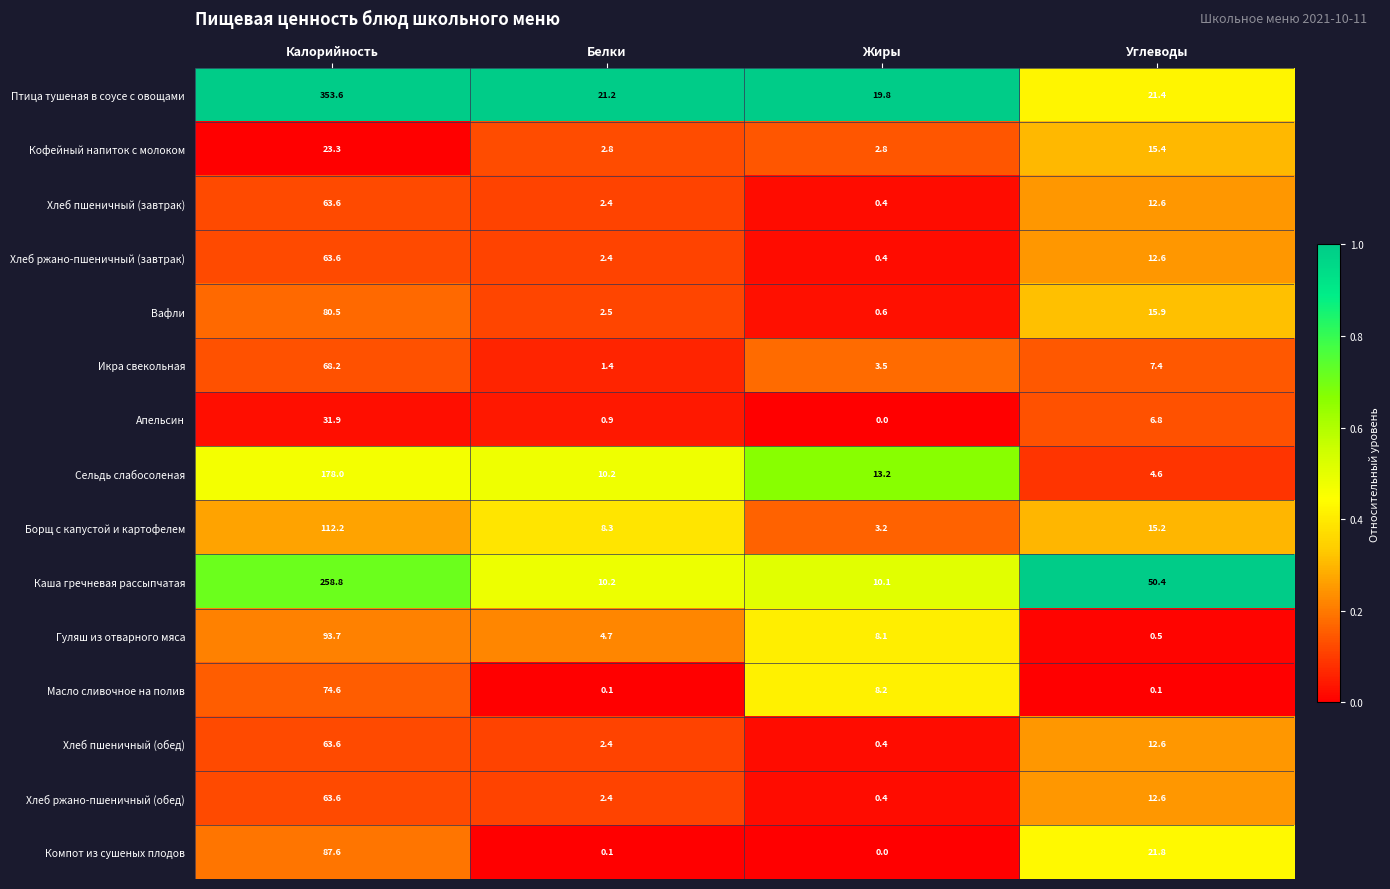

What is the difference between the Каша гречневая рассыпчатая values at Углеводы and Калорийность?

208.4